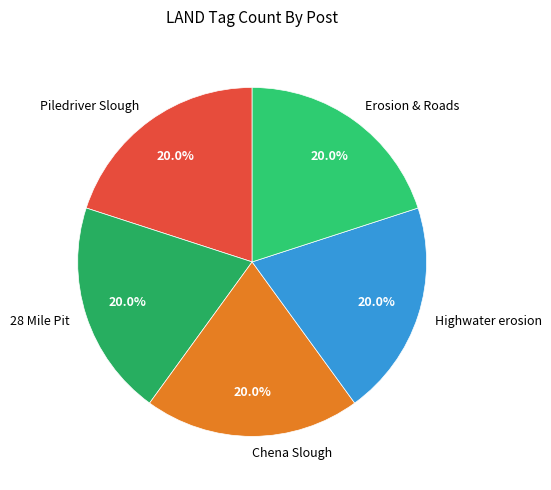

Does Chena Slough account for over 50% of the chart?

No